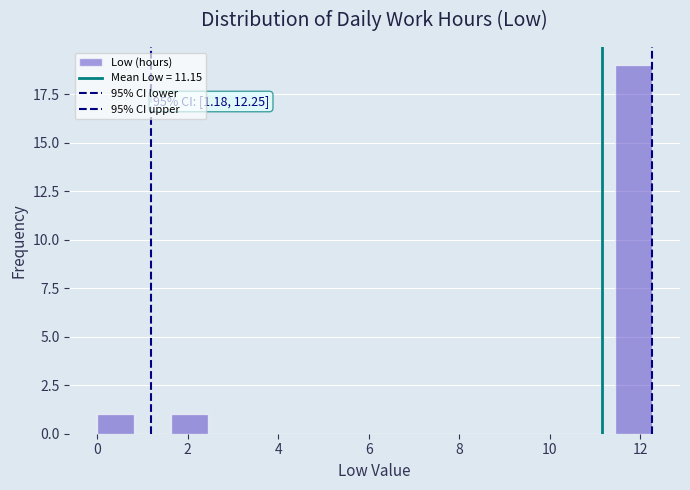

Which range on the x-axis has the tallest bar?

11.4 to 12.2